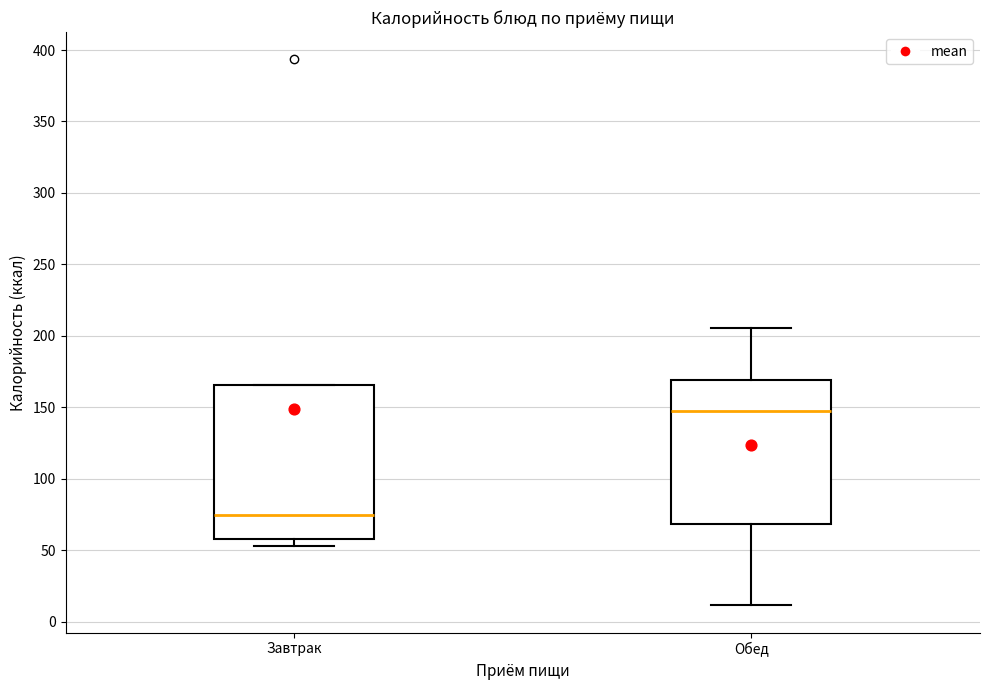

Which box has the highest median line?

Обед